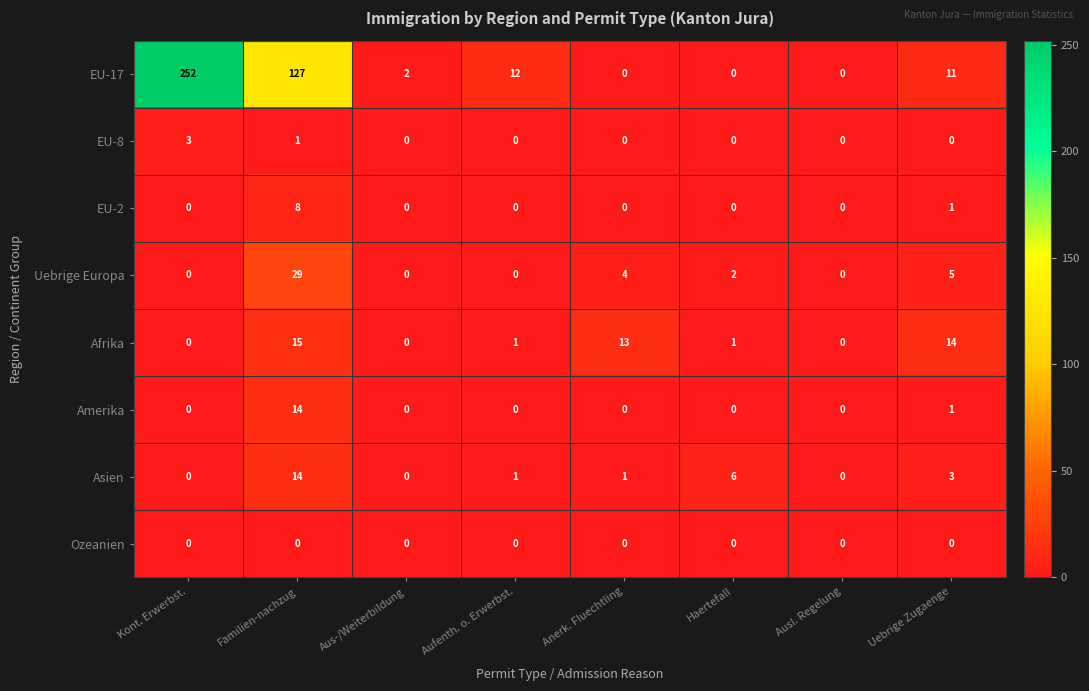

What is the maximum value shown in the chart?

252